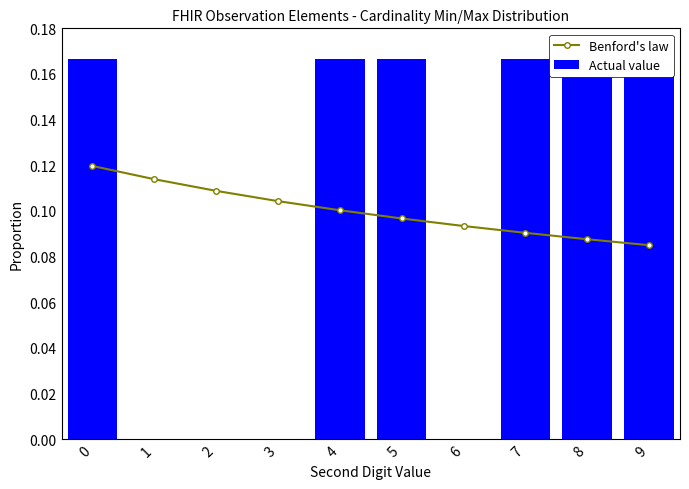

Reading left to right, list all the values displayed in this chart.

Benford's law: 0.1	0.1	0.1	0.1	0.1	0.1	0.1	0.1	0.1	0.1
Actual value: 0.2	0.0	0.0	0.0	0.2	0.2	0.0	0.2	0.2	0.2